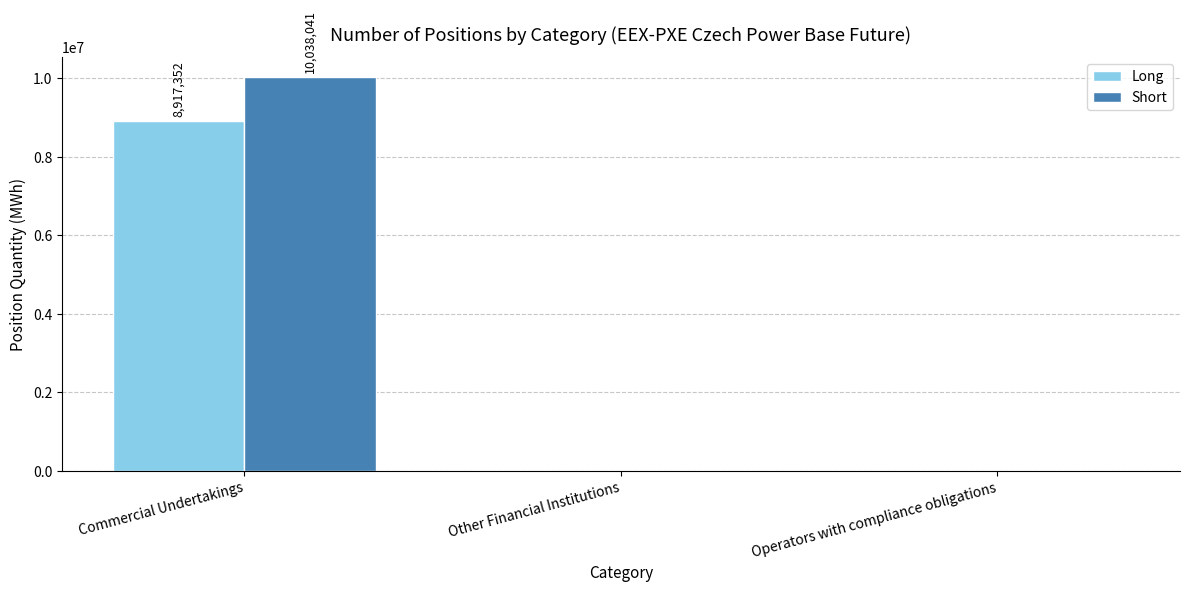

Reading right to left, transcribe all the data shown in this chart.

Long: Operators with compliance obligations=0	Other Financial Institutions=0	Commercial Undertakings=8917352
Short: Operators with compliance obligations=0	Other Financial Institutions=0	Commercial Undertakings=10038041